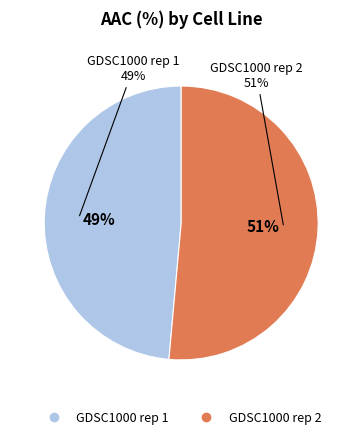

Which slice is the largest?

GDSC1000 rep 2